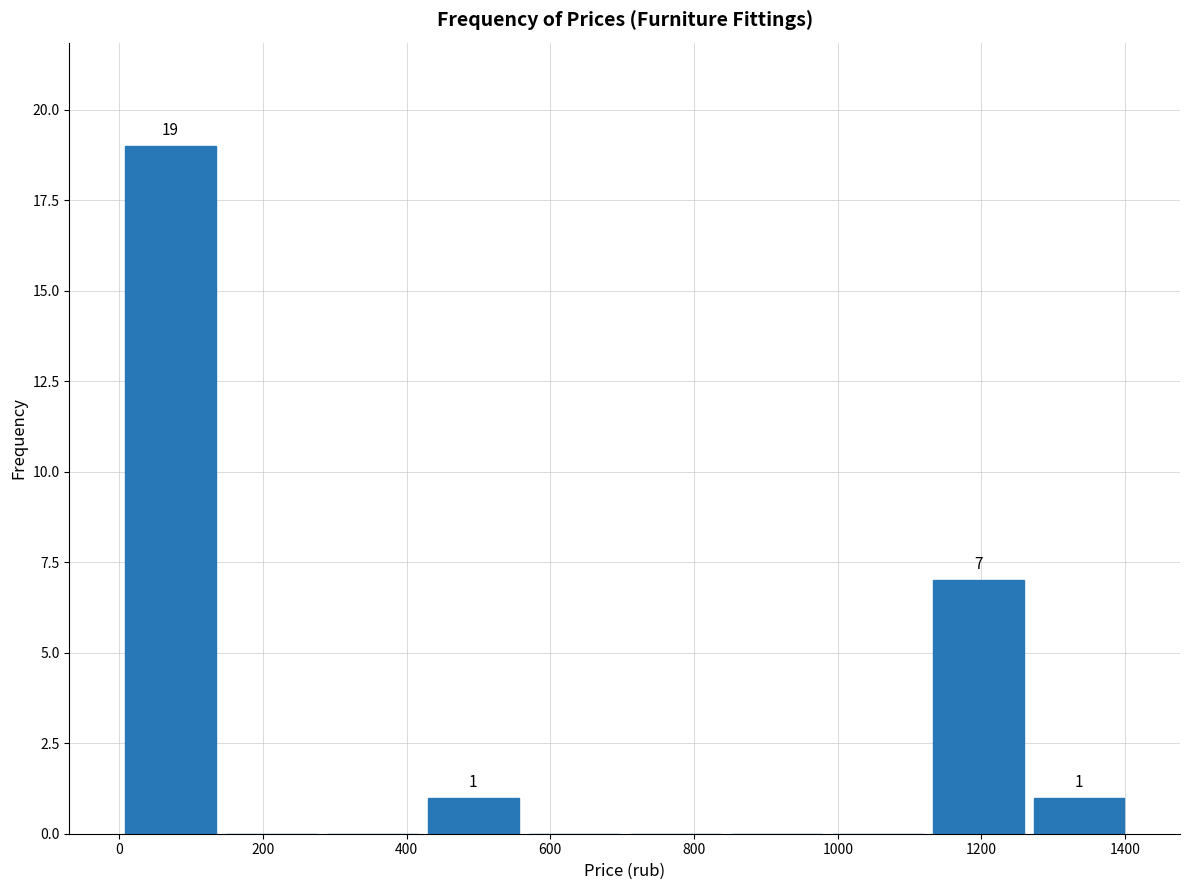

Which range on the x-axis has the tallest bar?

0 to 140